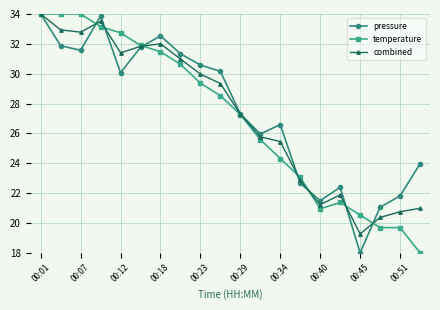

At how many categories does at least one series exceed 19?

20